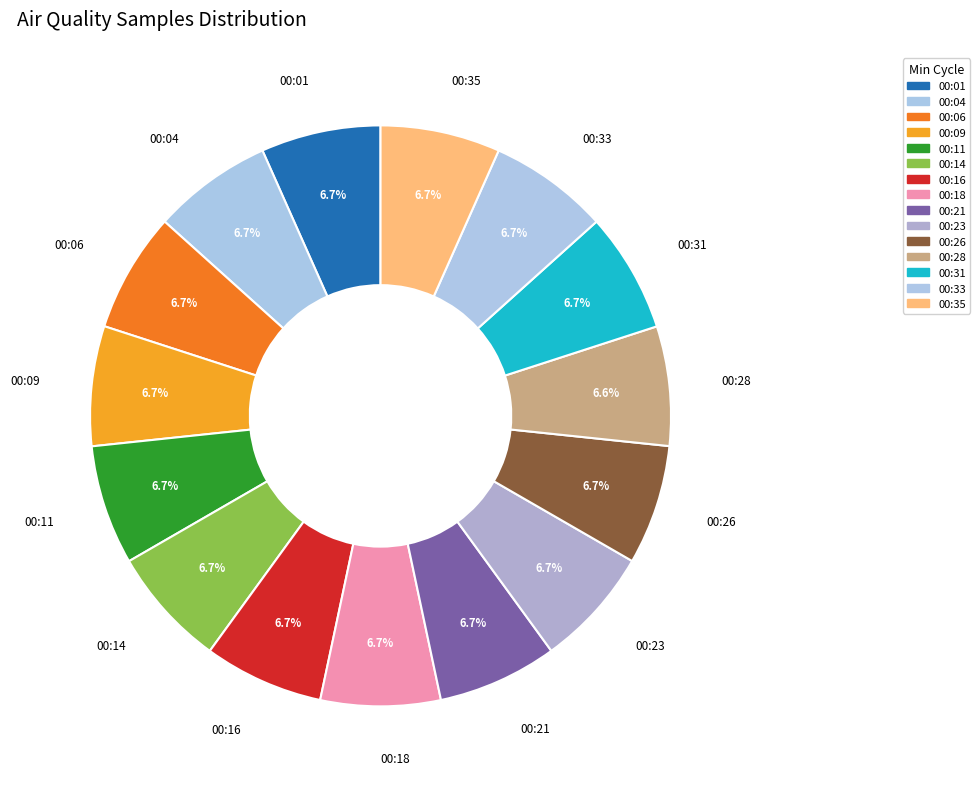

Do 00:35 and 00:18 together represent more than half of the pie?

No